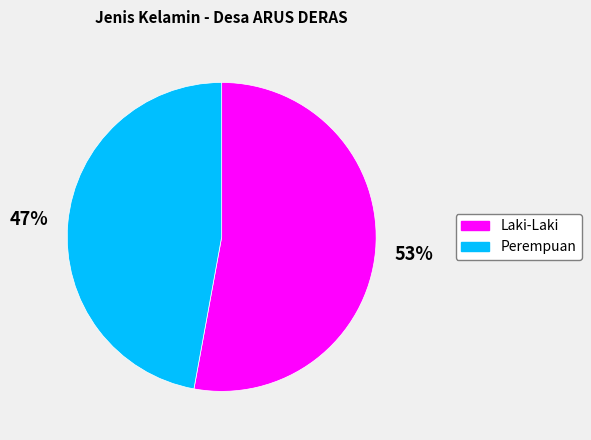

To the nearest percent, what portion does Perempuan represent?

47%